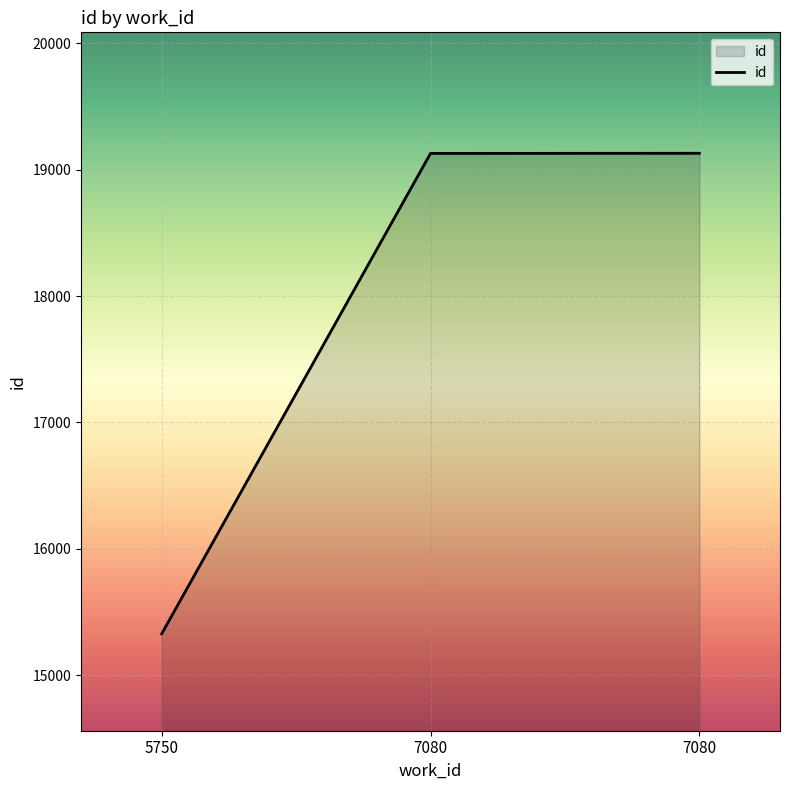

Reading right to left, what are all the values shown in this chart?

19129	19128	15329